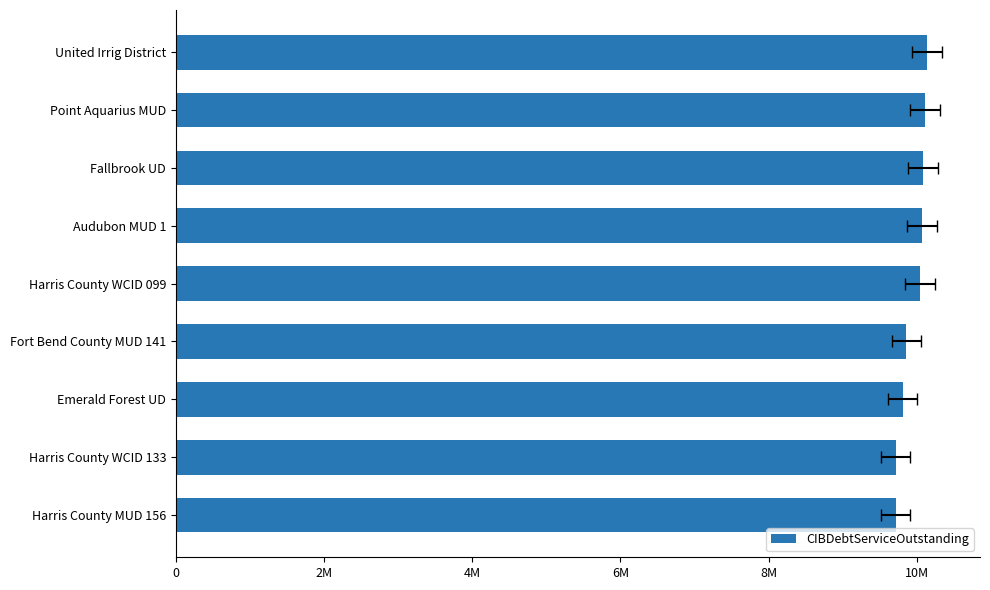

What position from the left is Fallbrook UD?

3